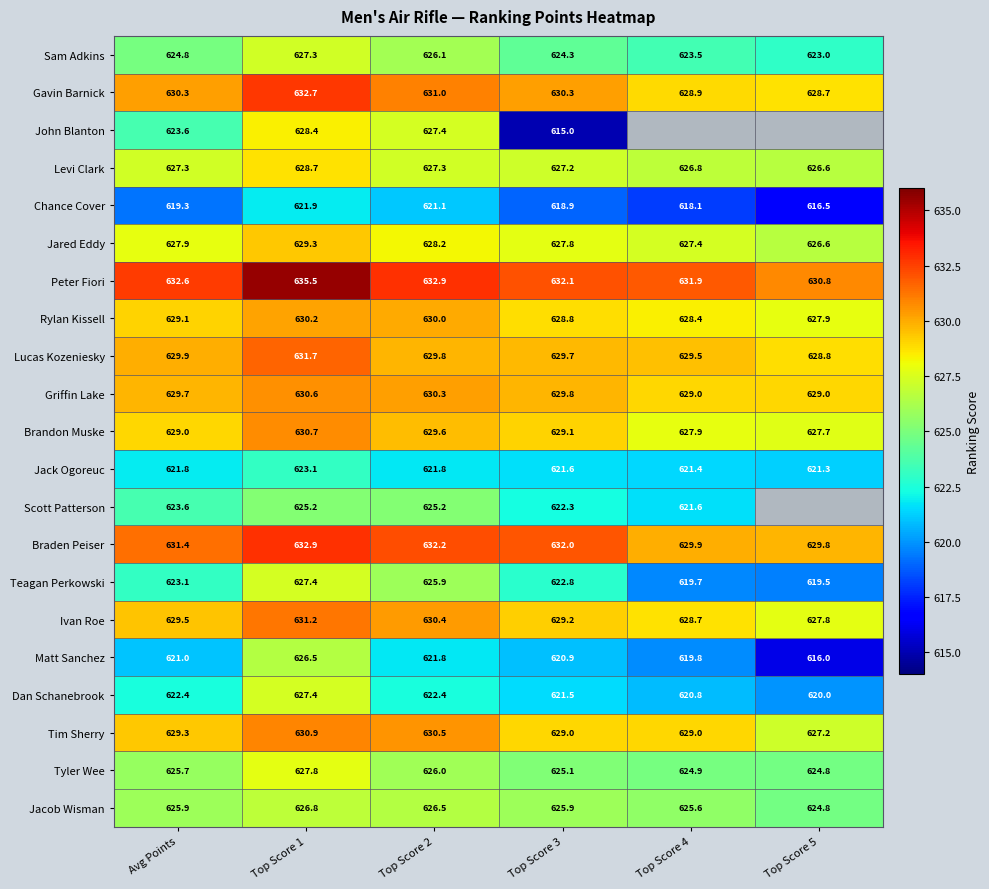

What is the approximate value of Jack Ogoreuc at Top Score 4?

621.4